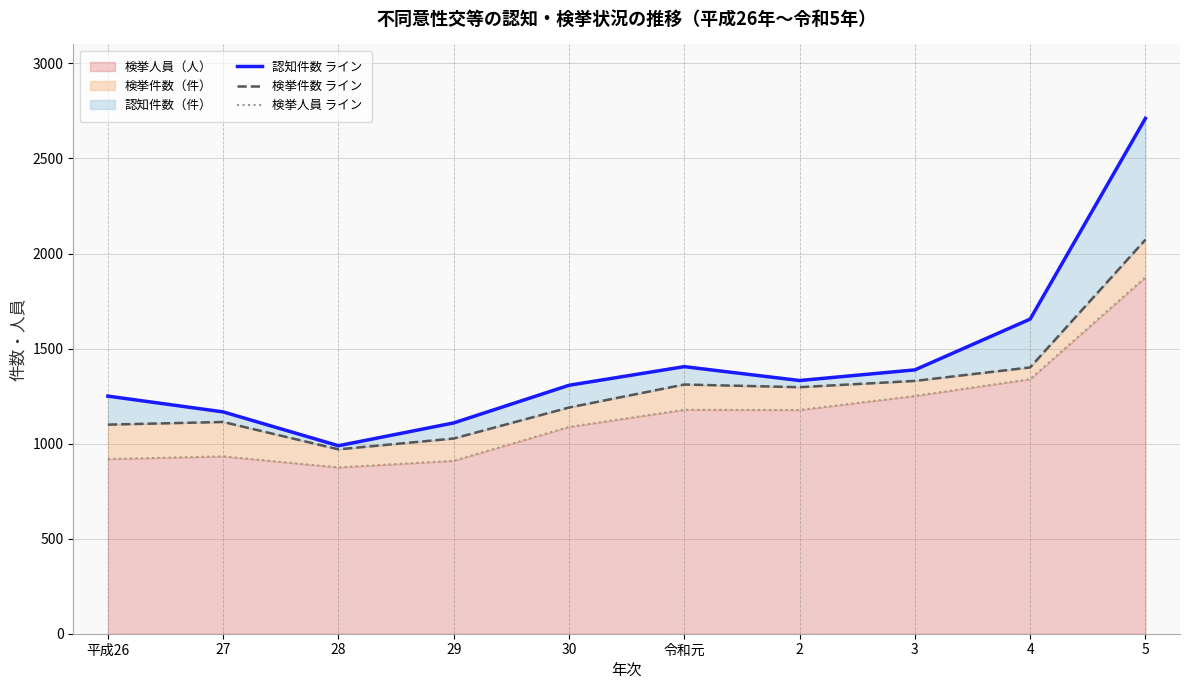

What is the average value of the 検挙人員 ライン series?

1154